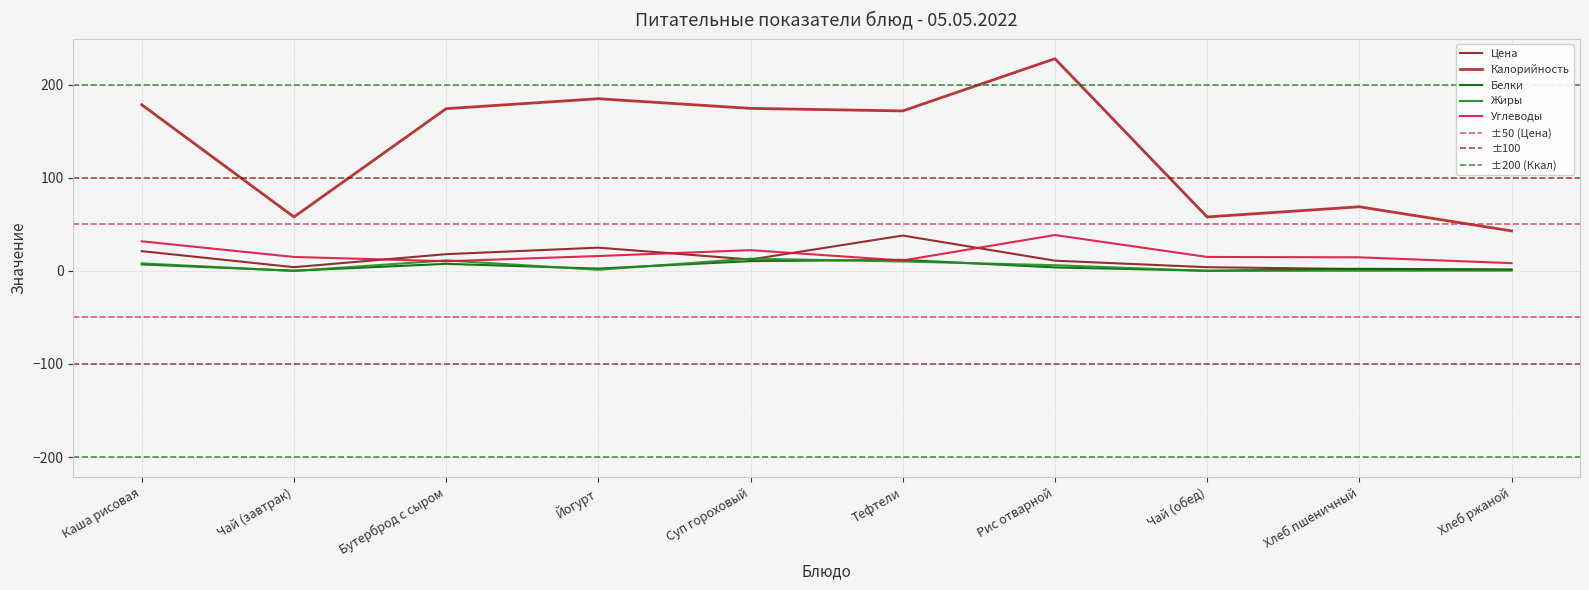

How many interior local valleys does the Калорийность series have?

3